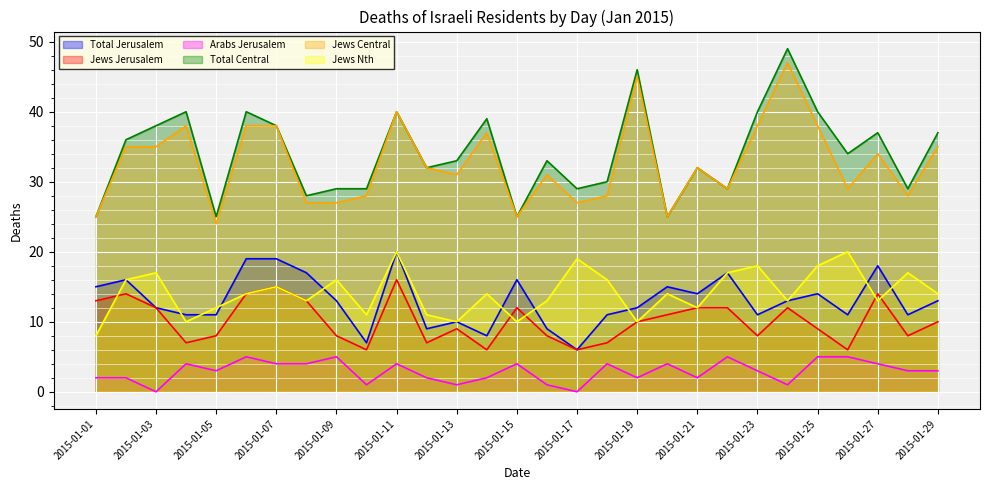

Count the number of data series in this chart.

6